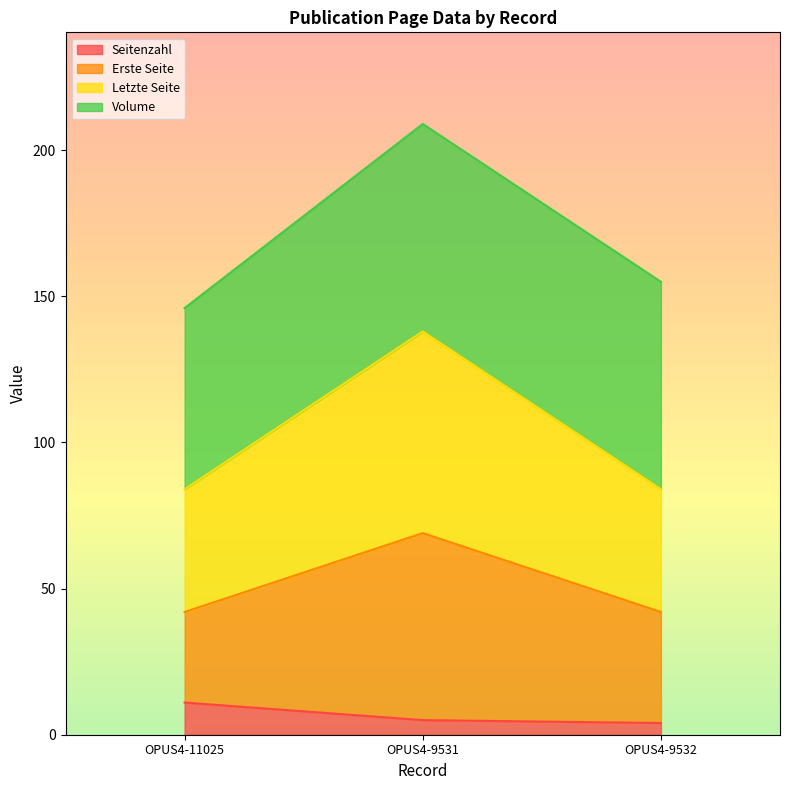

At which label does Seitenzahl reach its peak?

OPUS4-11025